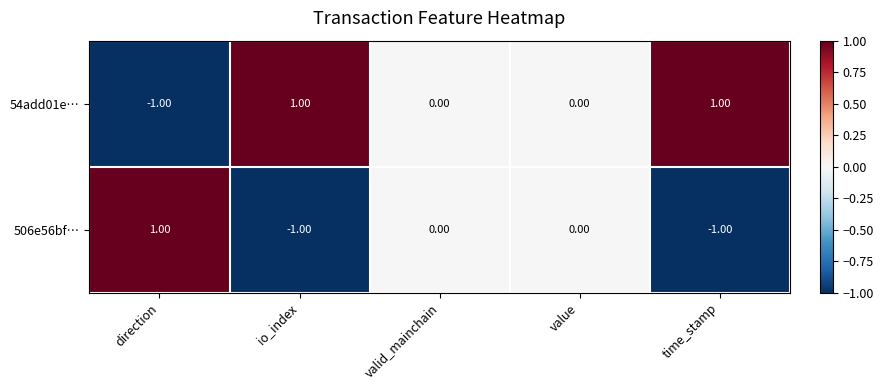

How many data points in 54add01e… are less than 0?

1